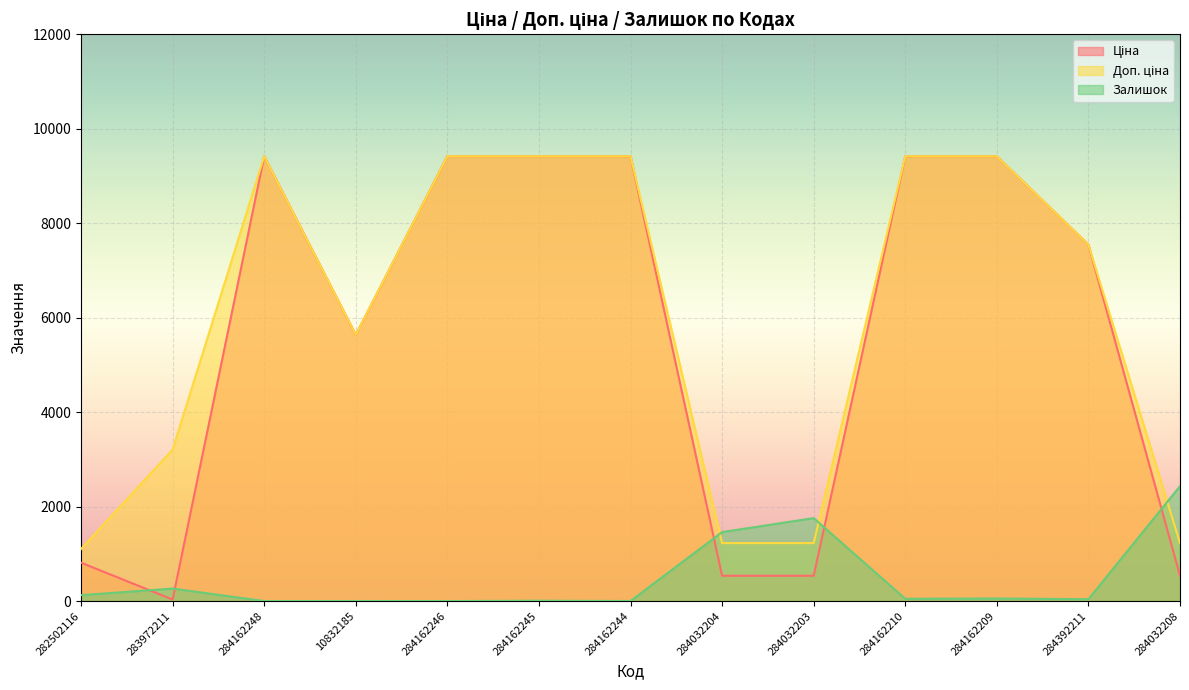

Where do Залишок and Ціна first cross each other?

282502116 and 283972211